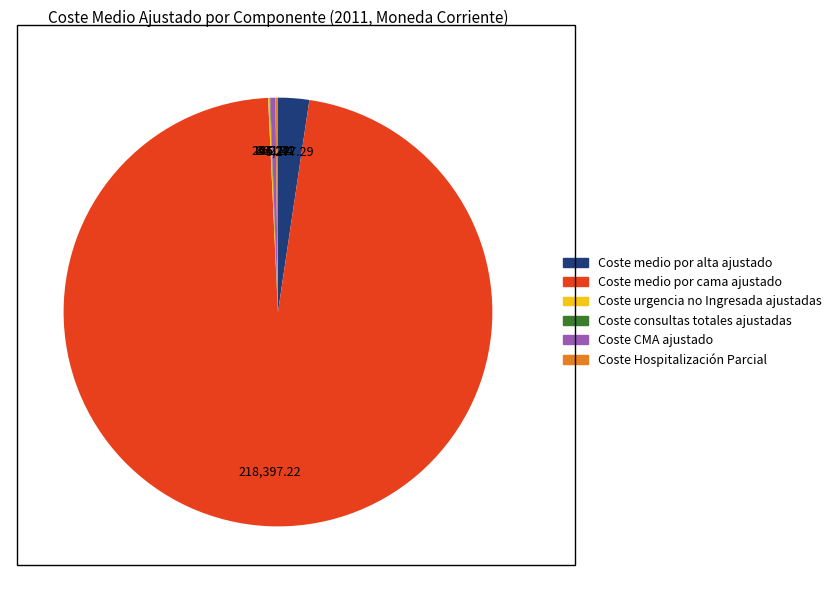

Which category accounts for the majority?

Coste medio por cama ajustado